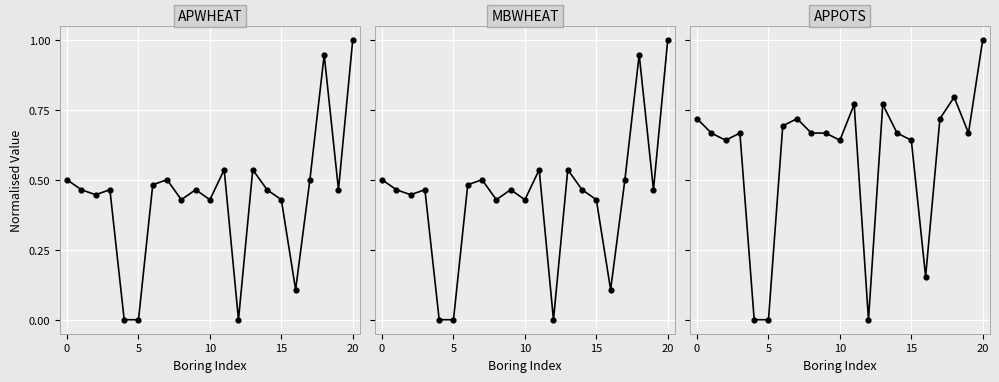

What are all the series names shown in the legend?

APWHEAT, MBWHEAT, APPOTS